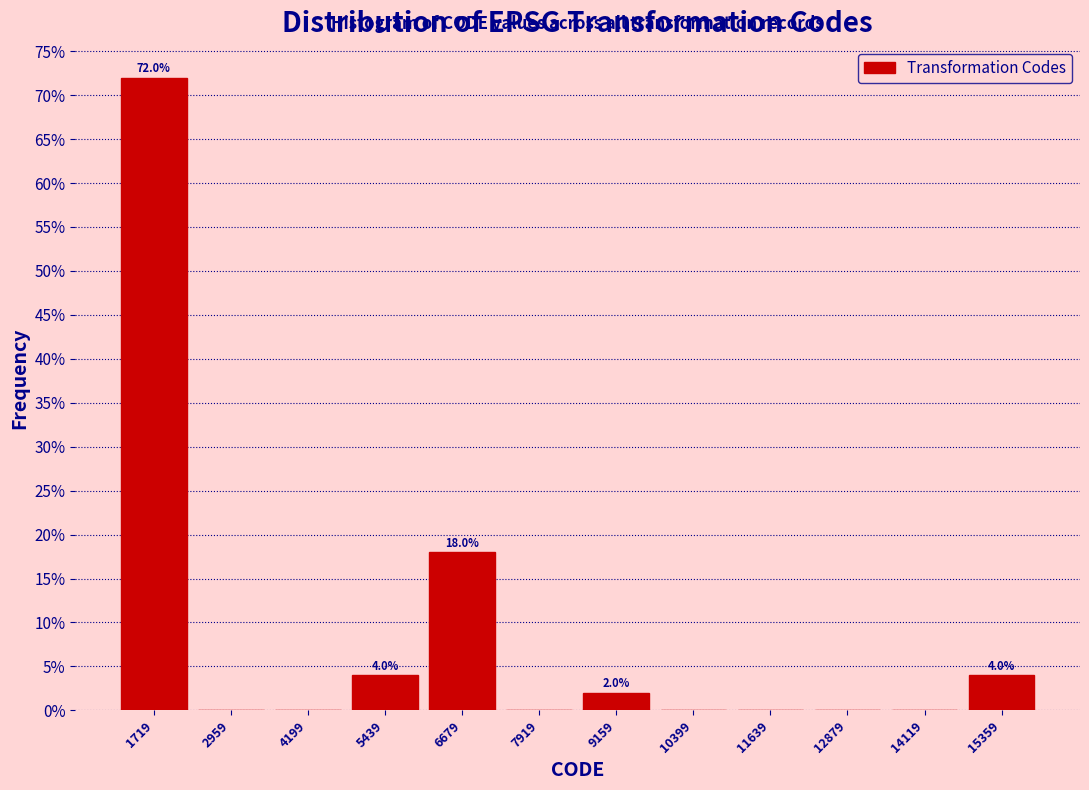

Which range on the x-axis has the tallest bar?

1200 to 2400